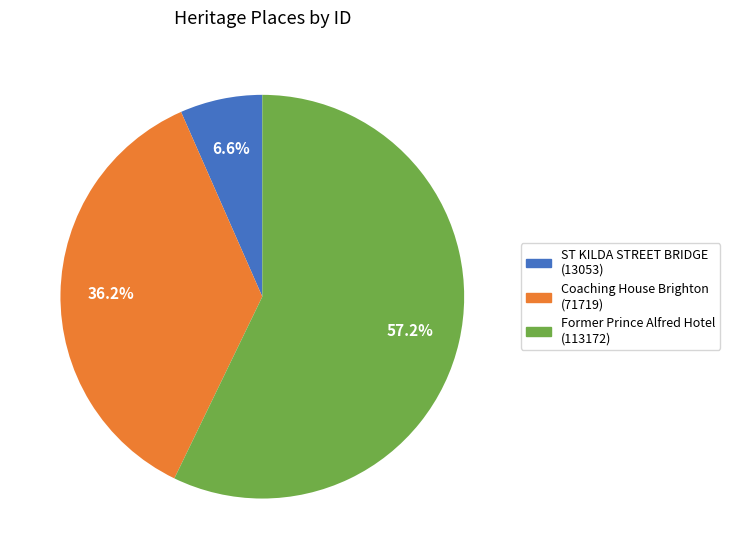

Count the number of slices in the pie.

3